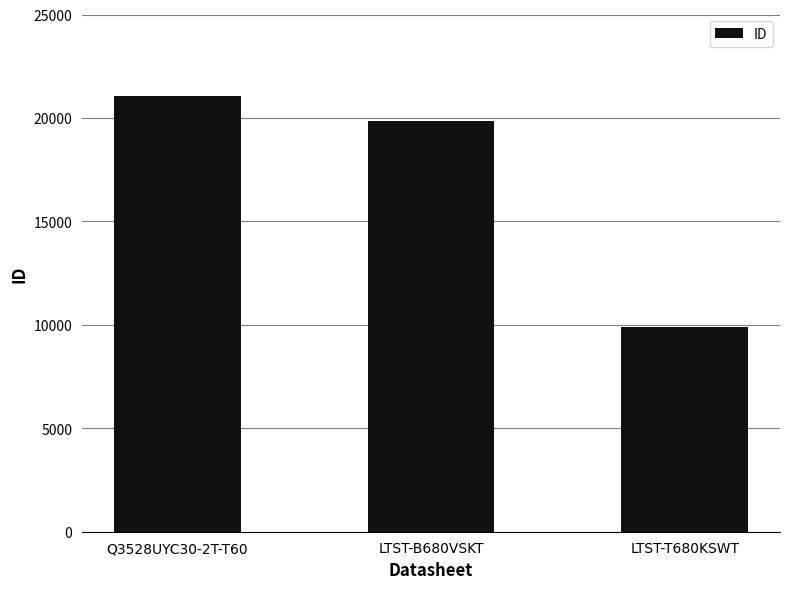

What is the value of the 1st bar from the left?

21061